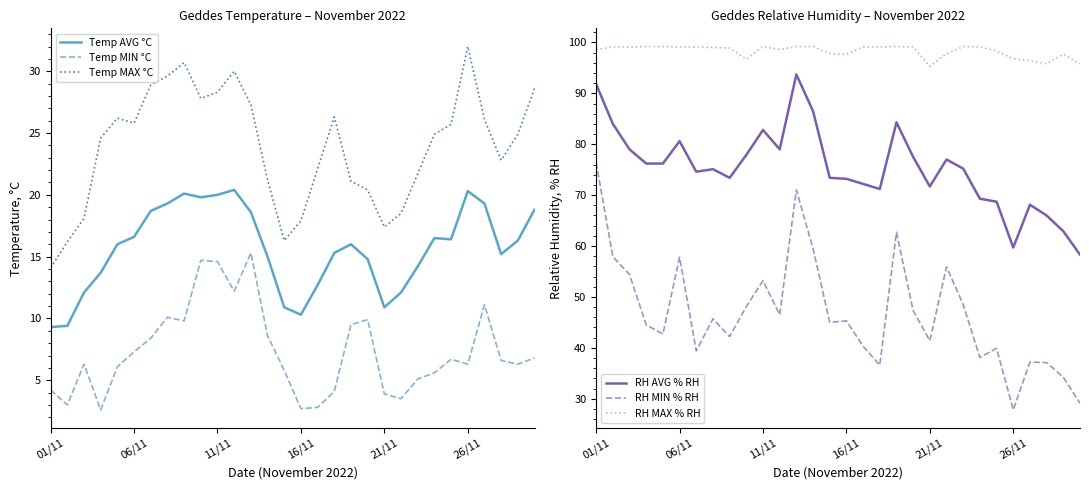

What is the label of the 30th point from the left?

29